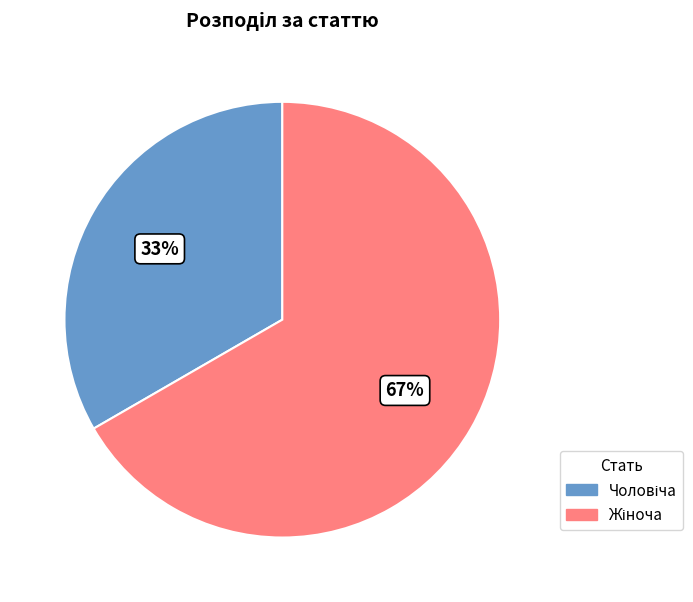

To the nearest percent, what is the average slice percentage?

50%